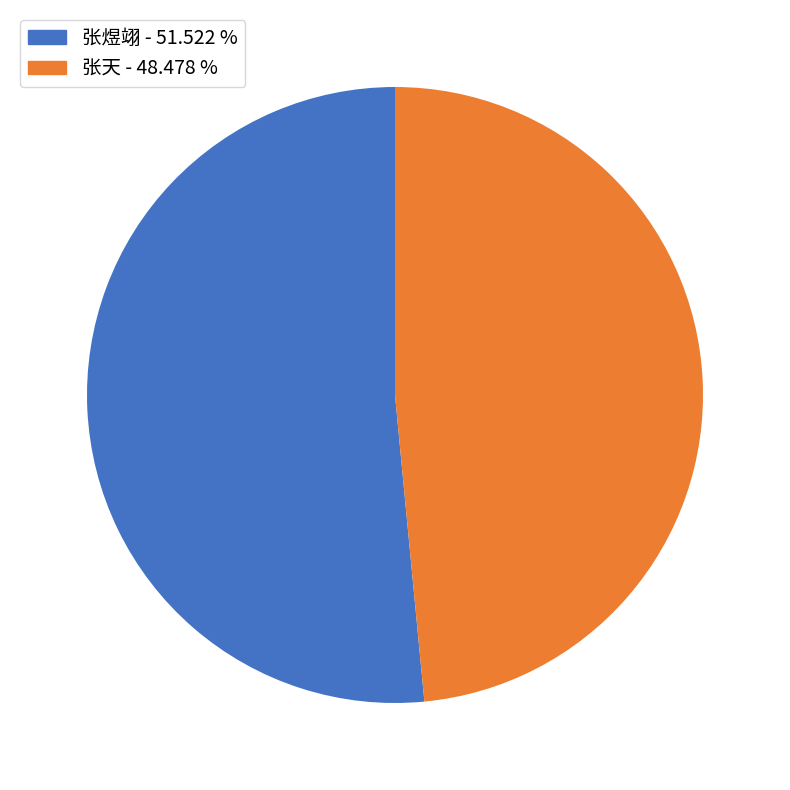

The 张煜翊 slice represents 40% of the pie. True or false?

False